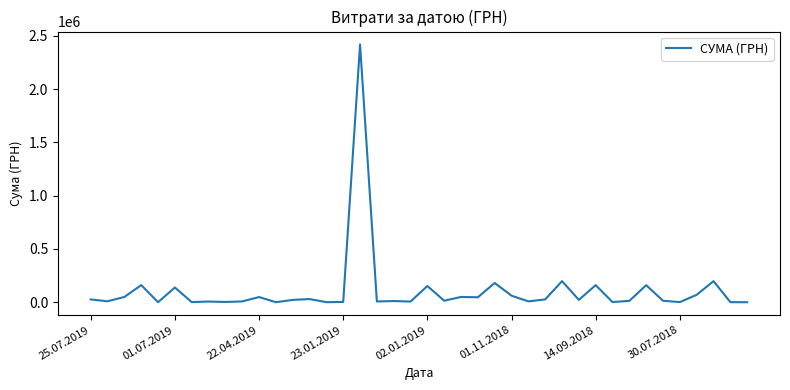

What is the difference between the maximum and minimum values?

2417512.3